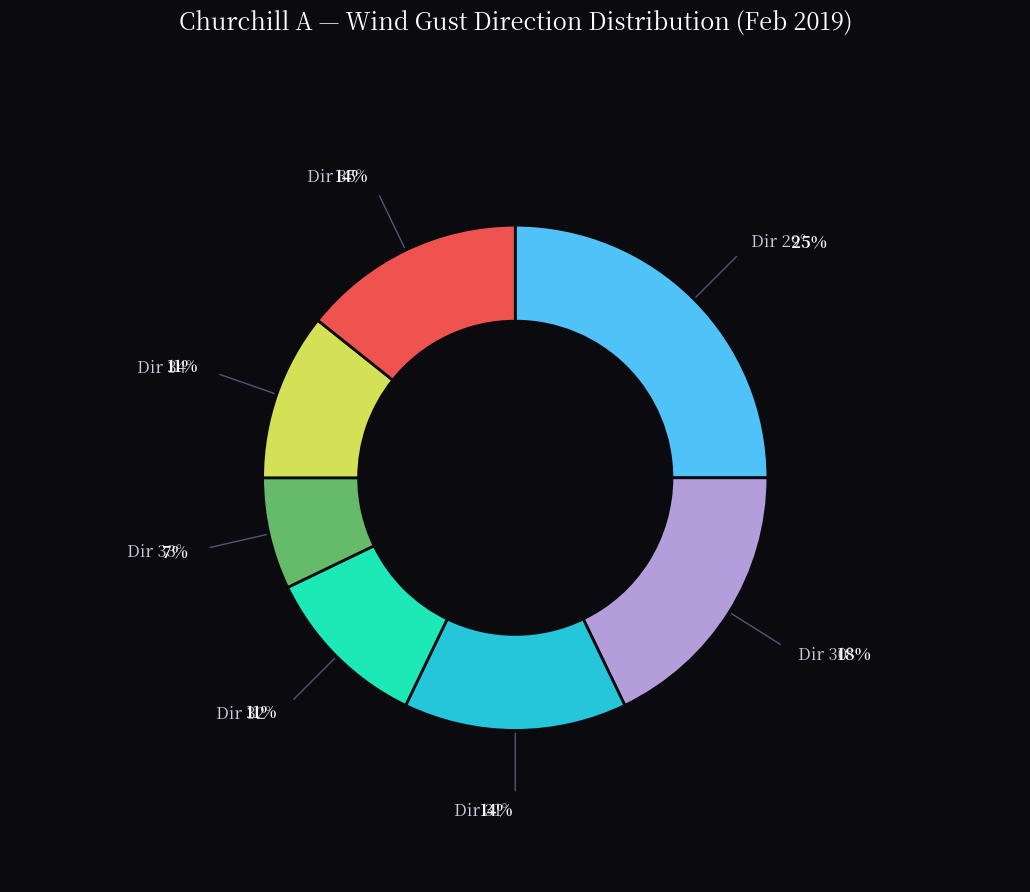

Is there any slice that represents more than half of the pie?

No